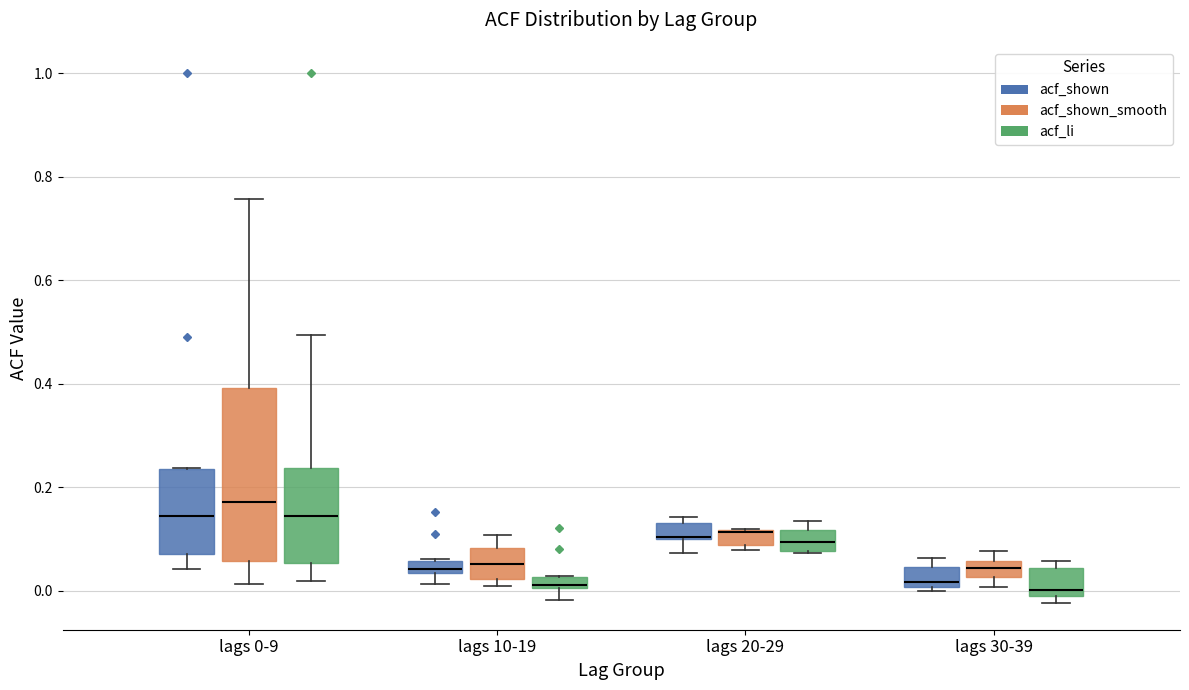

Which box is the tallest, from its lower edge to its upper edge?

lags 0-9 (acf_shown_smooth)